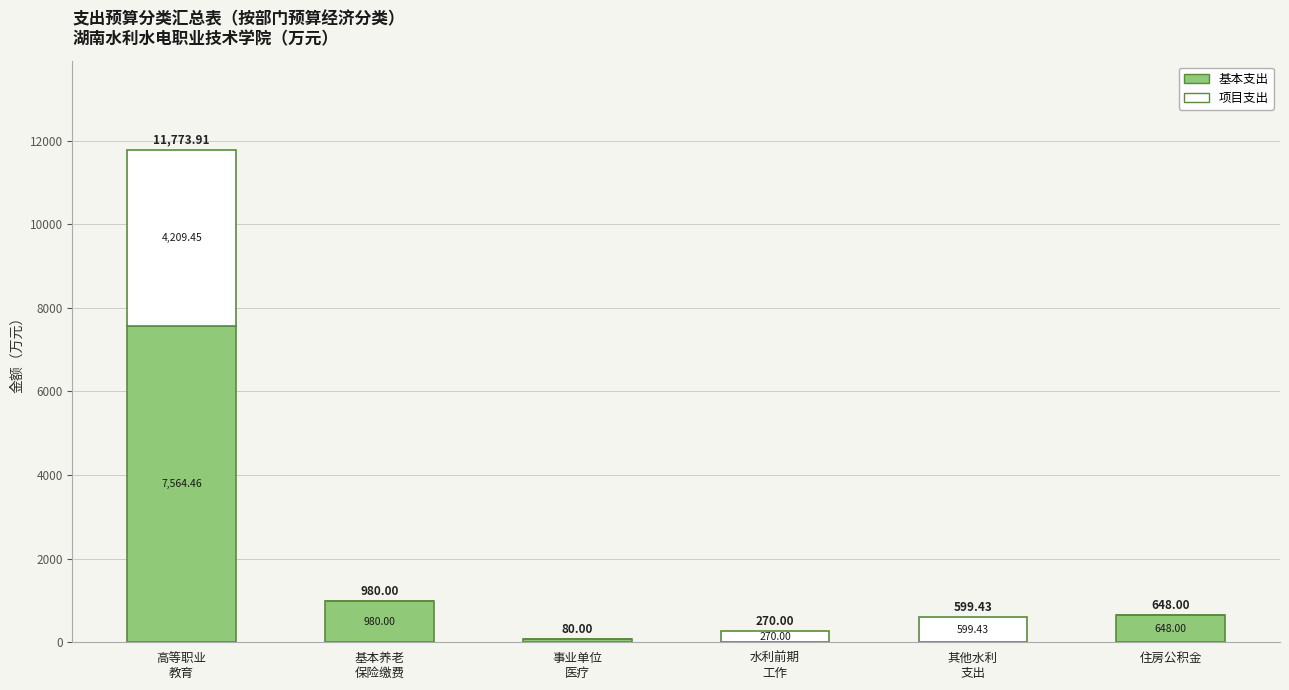

Are the bars grouped side by side (vs. stacked)?

No